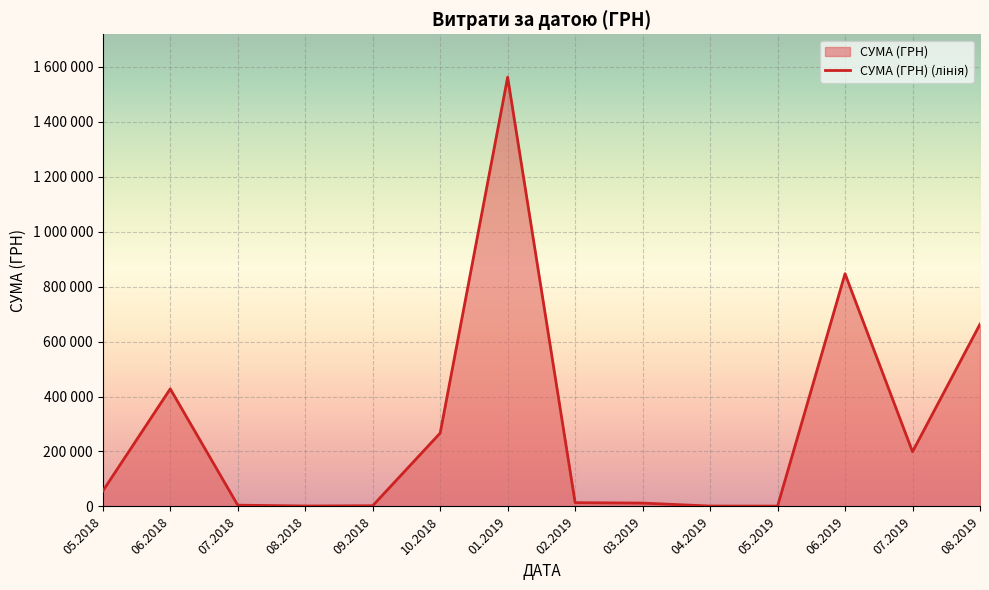

Does the chart display data point markers on the line(s)?

No